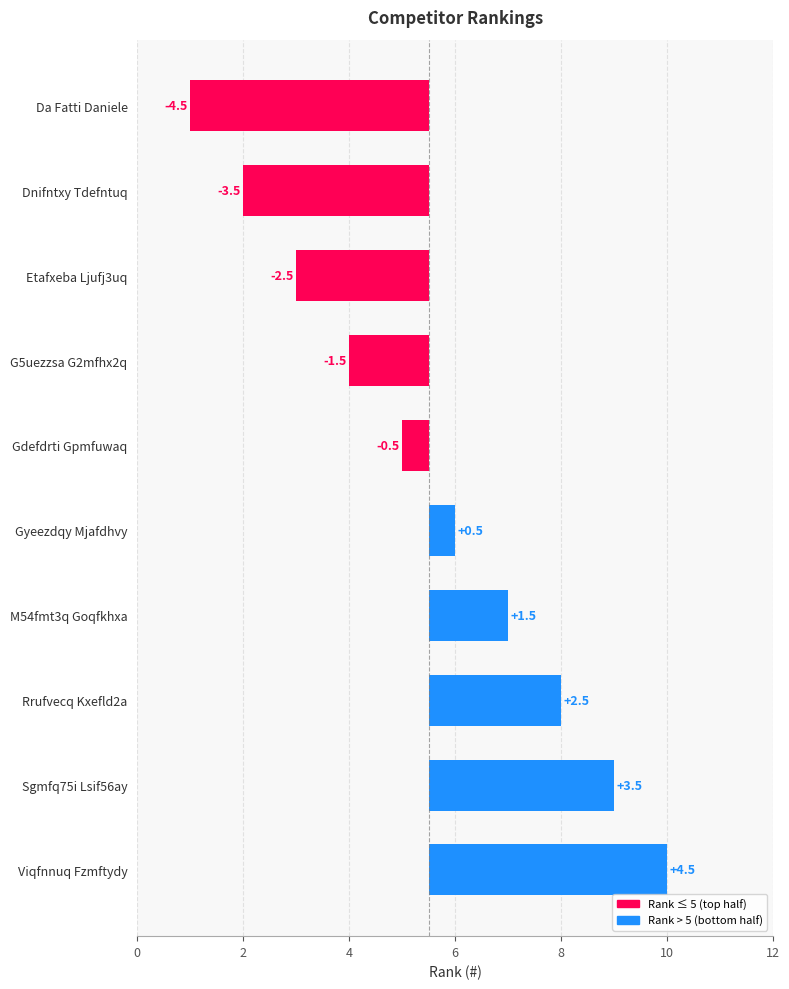

What is the greatest value displayed?

4.5